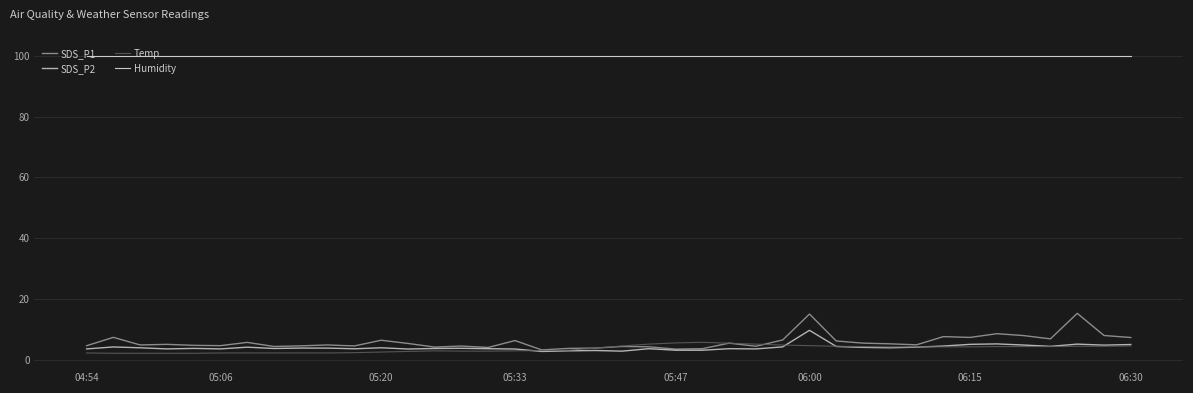

Which series has the largest range (max minus min)?

SDS_P1